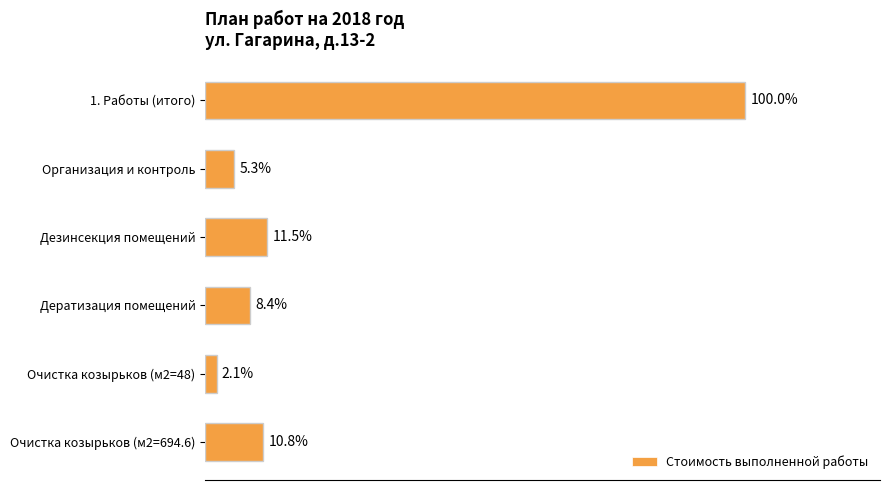

Are the bars horizontal?

Yes